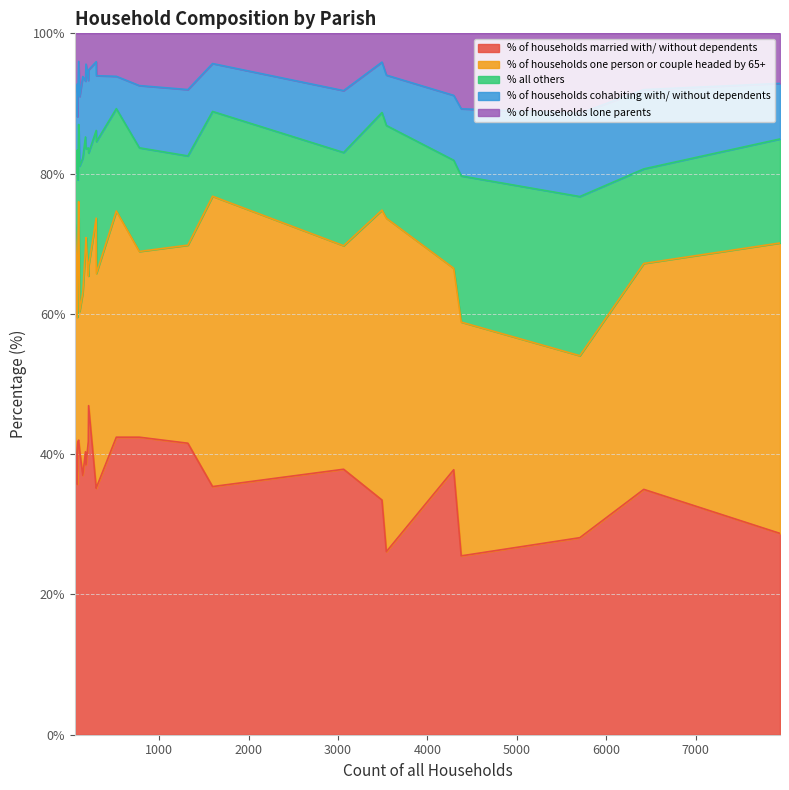

Read the % of households cohabiting with/ without dependents value at Gussage All Saints.

9.0